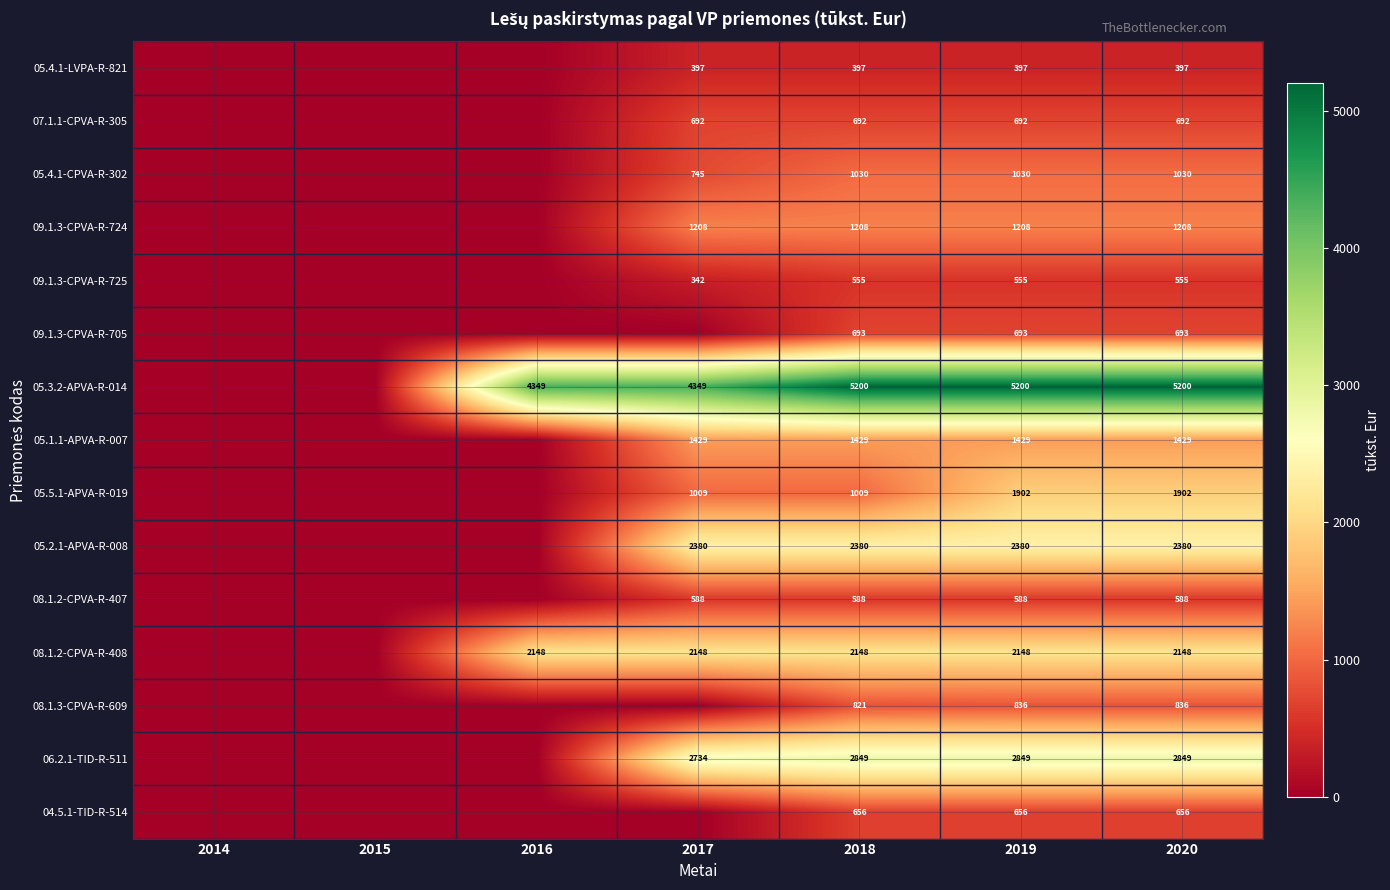

At which category is the sum across all series the highest?

2019